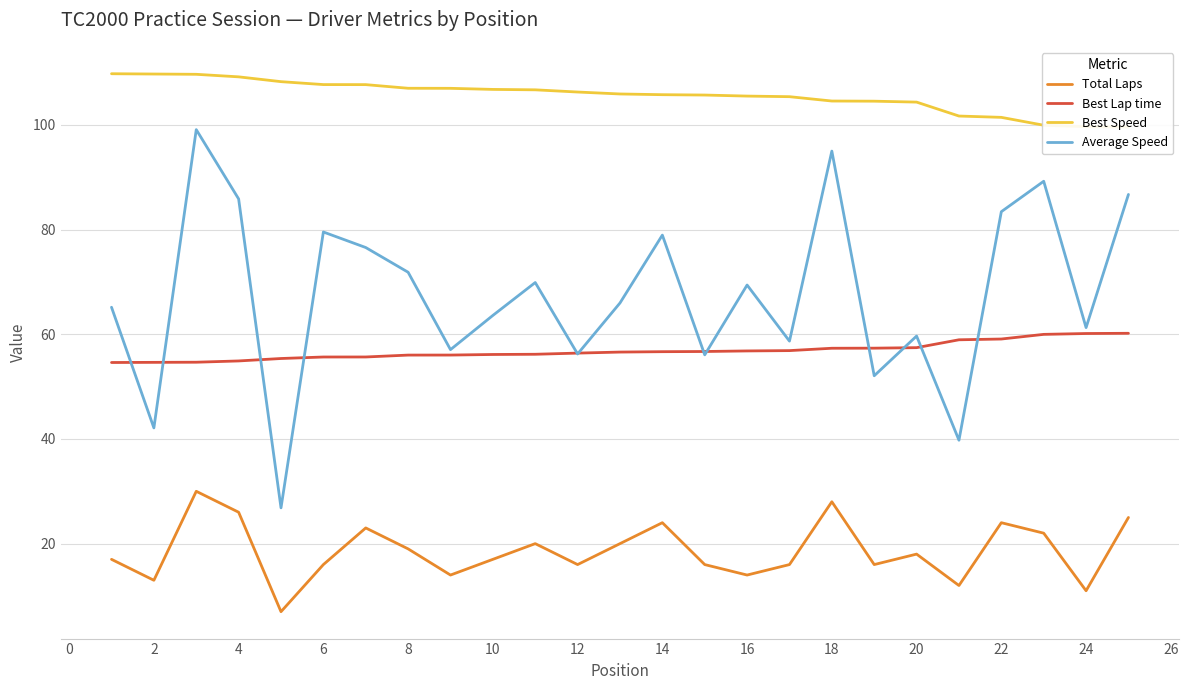

True or false: Best Lap time and Total Laps cross at least once.

False